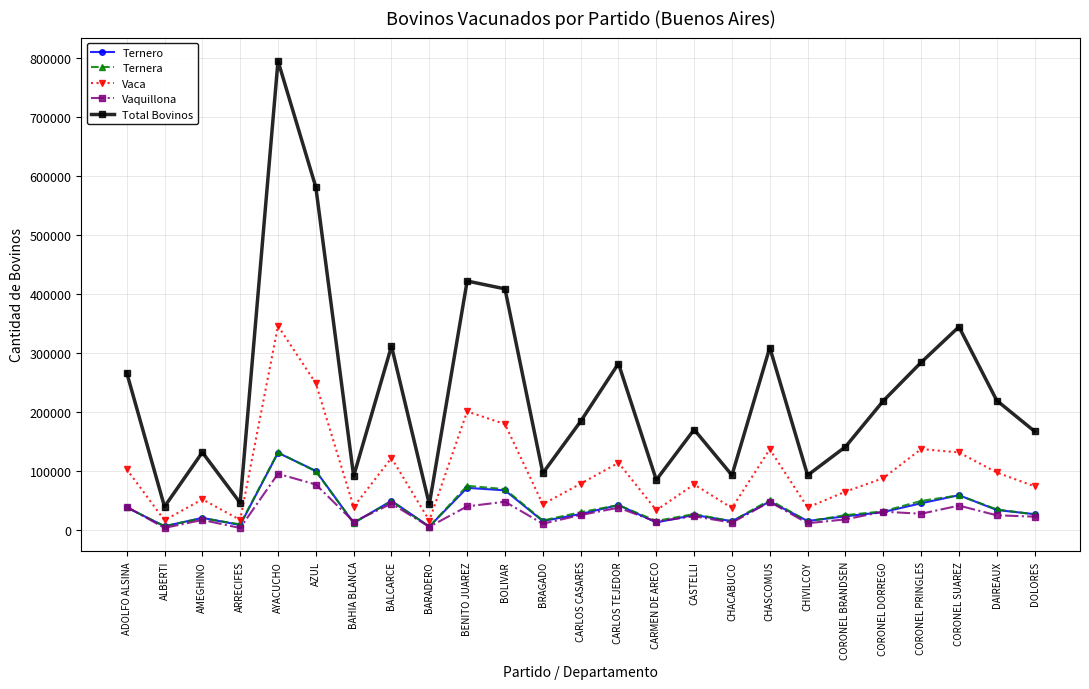

Which label corresponds to the largest value in the chart?

AYACUCHO